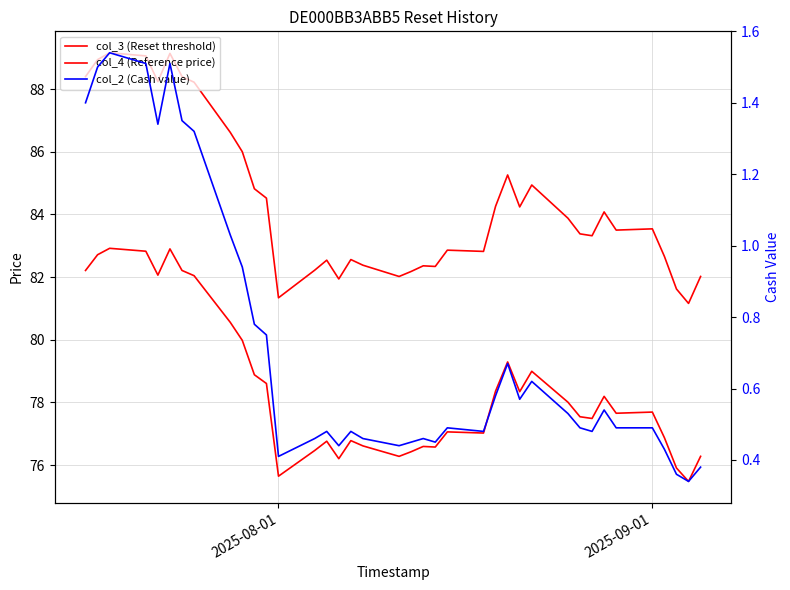

True or false: col_2 (Cash value) and col_3 (Reset threshold) cross at least once.

False